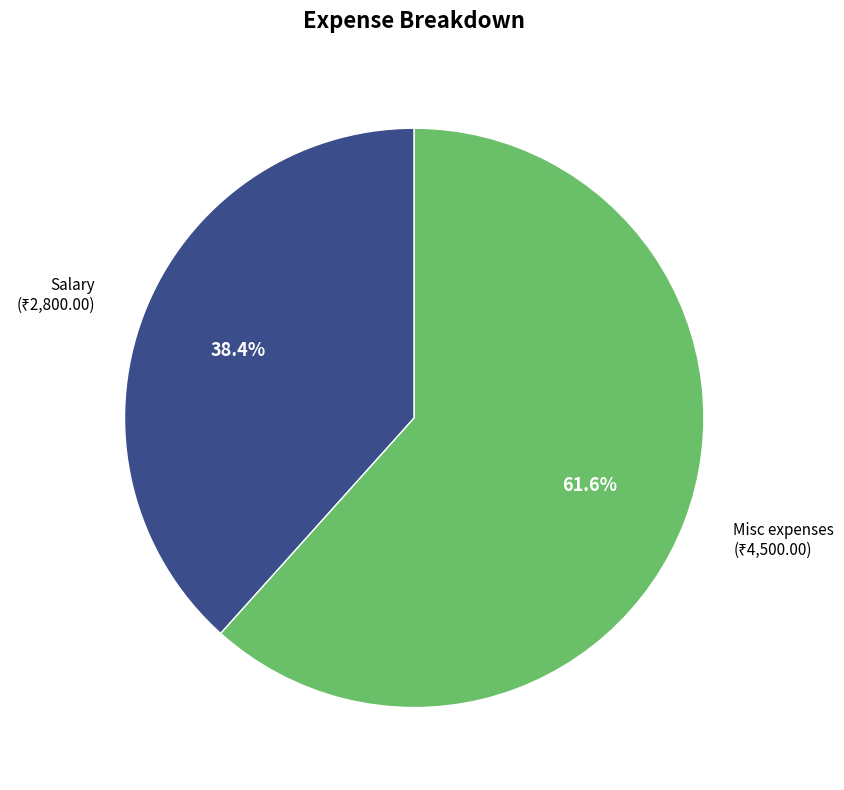

Is Misc expenses the majority of the pie?

Yes